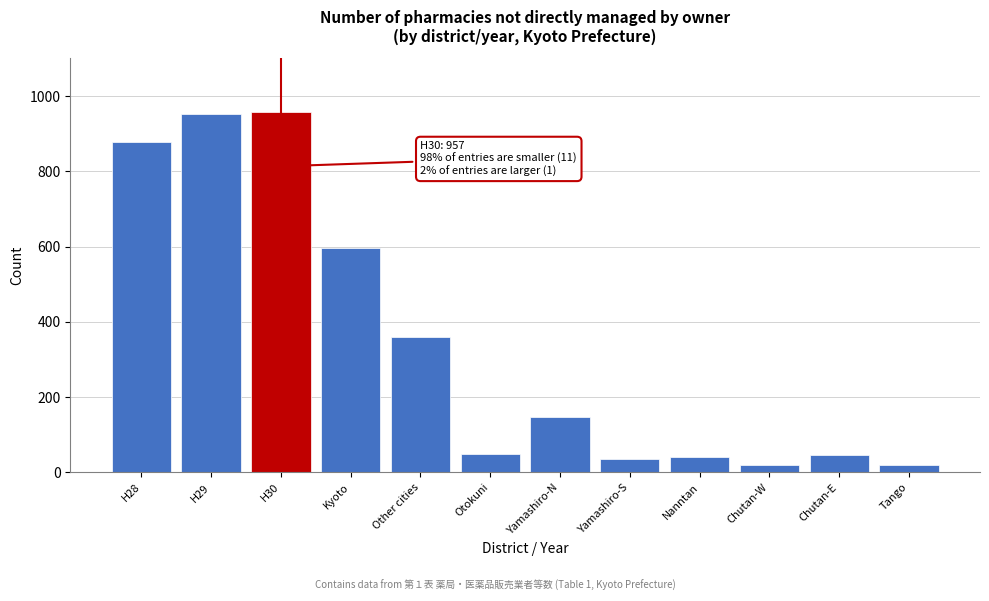

The value at Otokuni is 50. True or false?

True